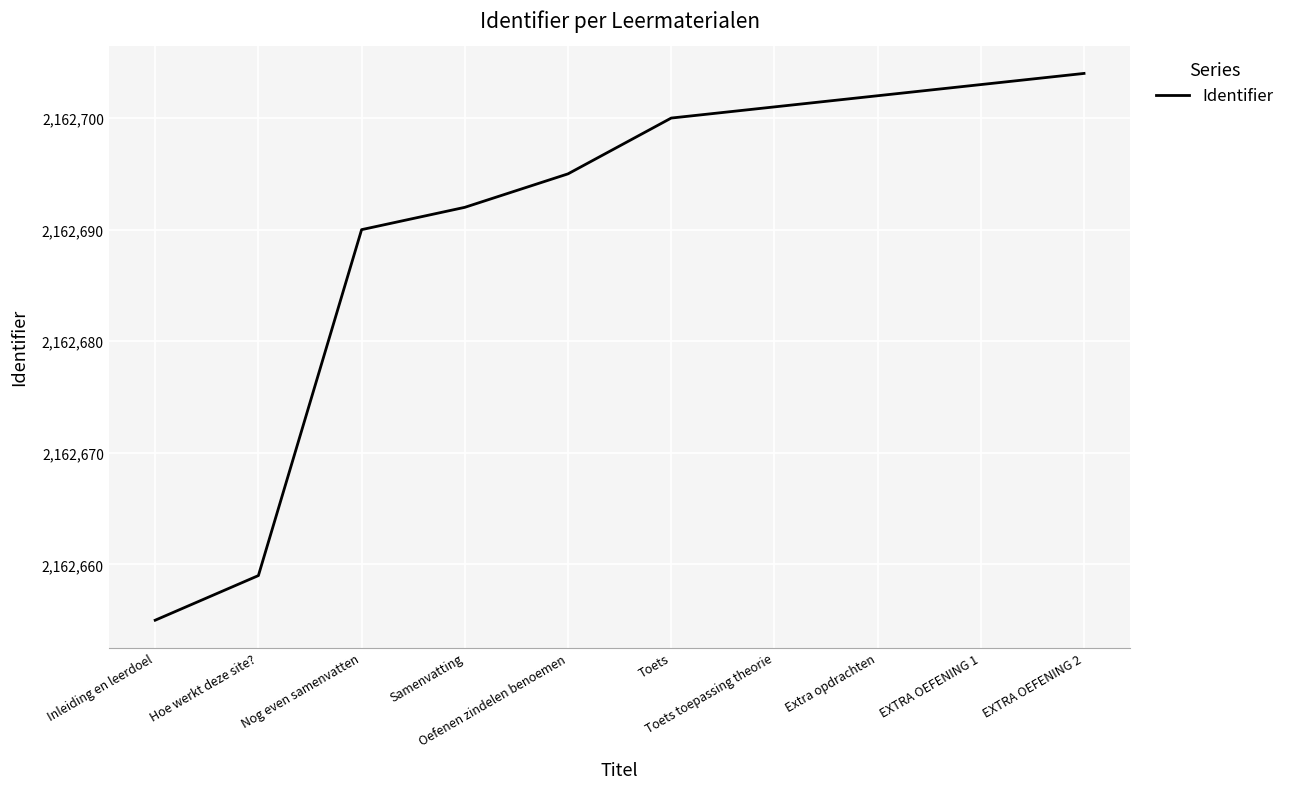

Reading left to right, transcribe all the data shown in this chart.

2162655	2162659	2162690	2162692	2162695	2162700	2162701	2162702	2162703	2162704